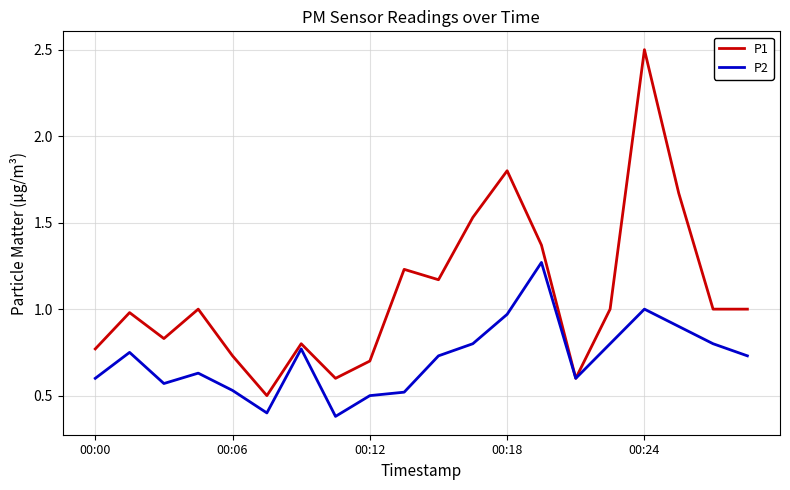

Which series has the largest range (max minus min)?

P1